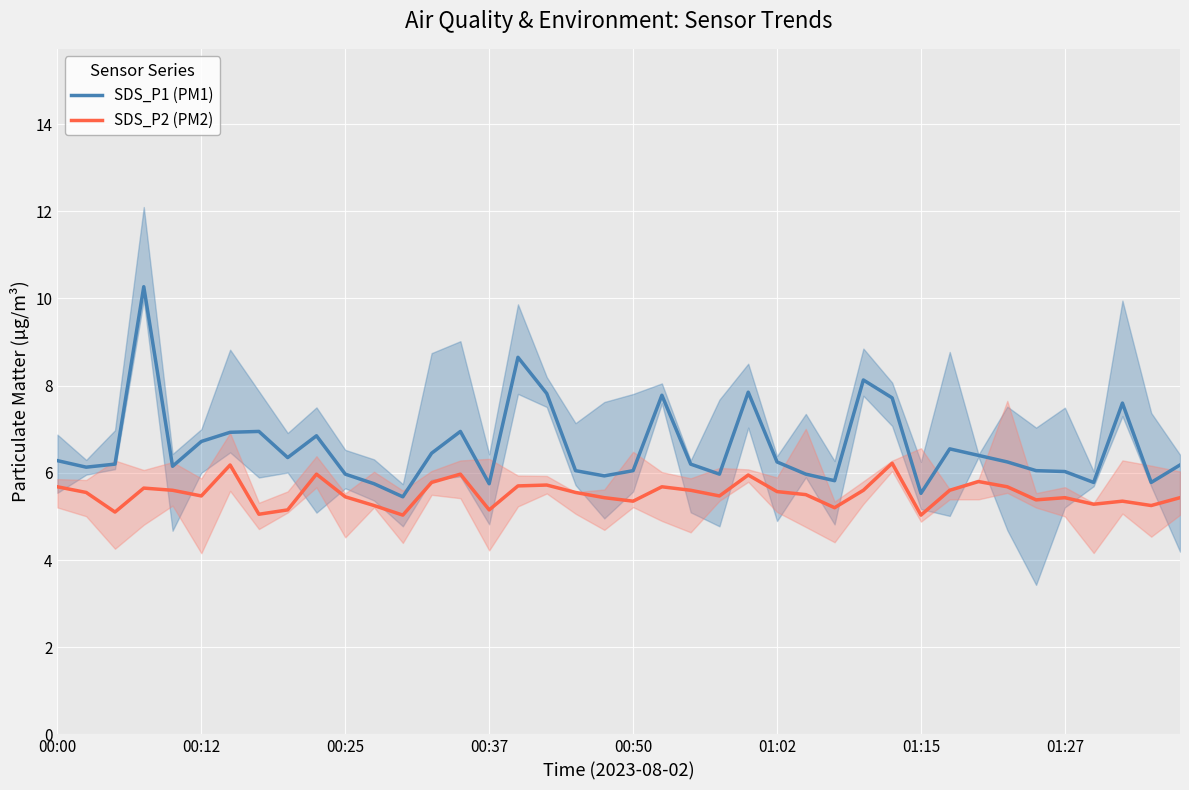

True or false: SDS_P2 (PM2) and SDS_P1 (PM1) cross at least once.

False